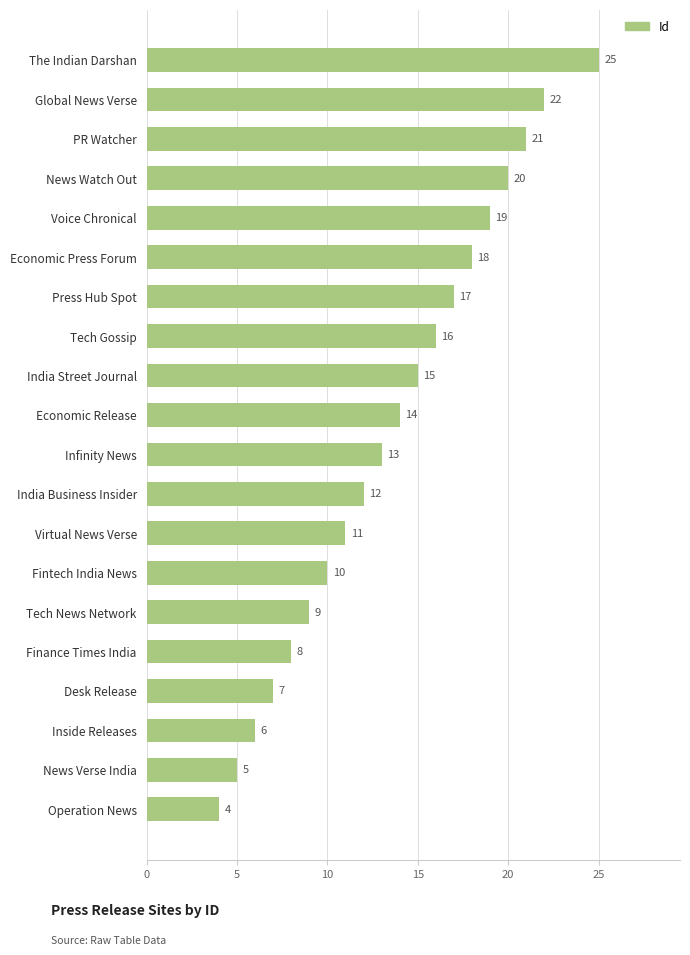

Which has a higher value, News Verse India or The Indian Darshan?

The Indian Darshan